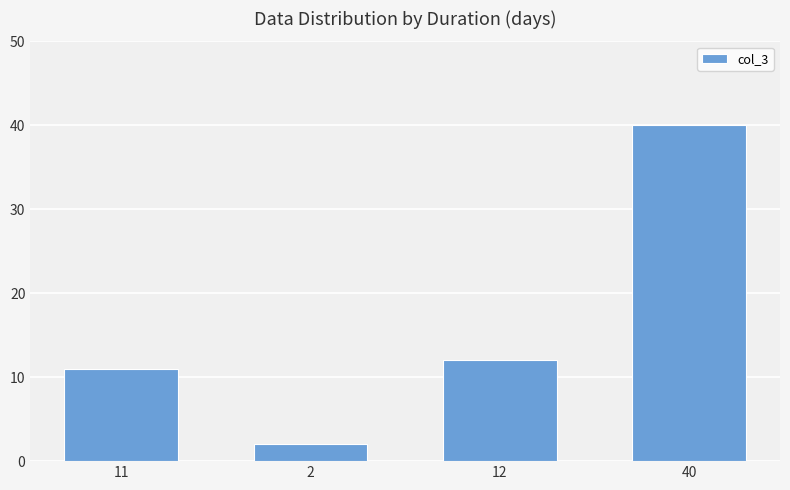

Is it true that the value at 40 is 40?

True